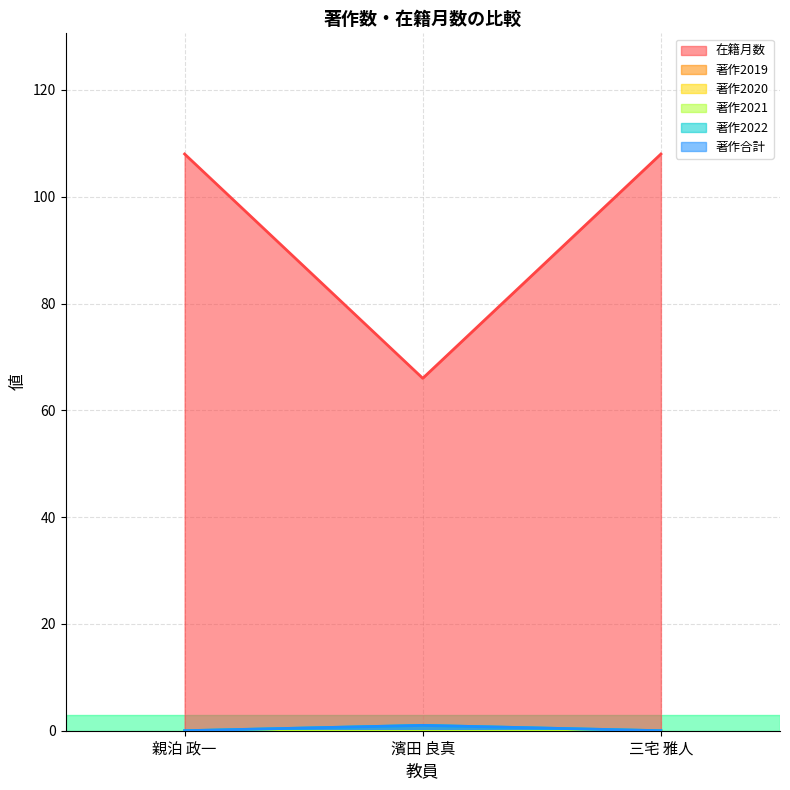

What is the sum of the 在籍月数 values at 濱田 良真 and 三宅 雅人?

174